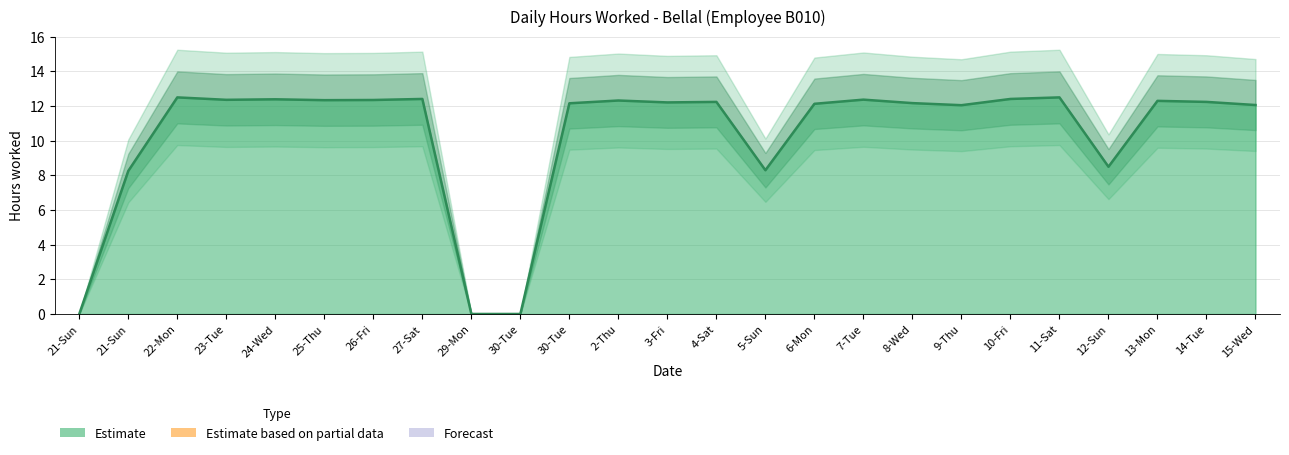

True or false: the data shows 12.5 at 22-Mon.

True